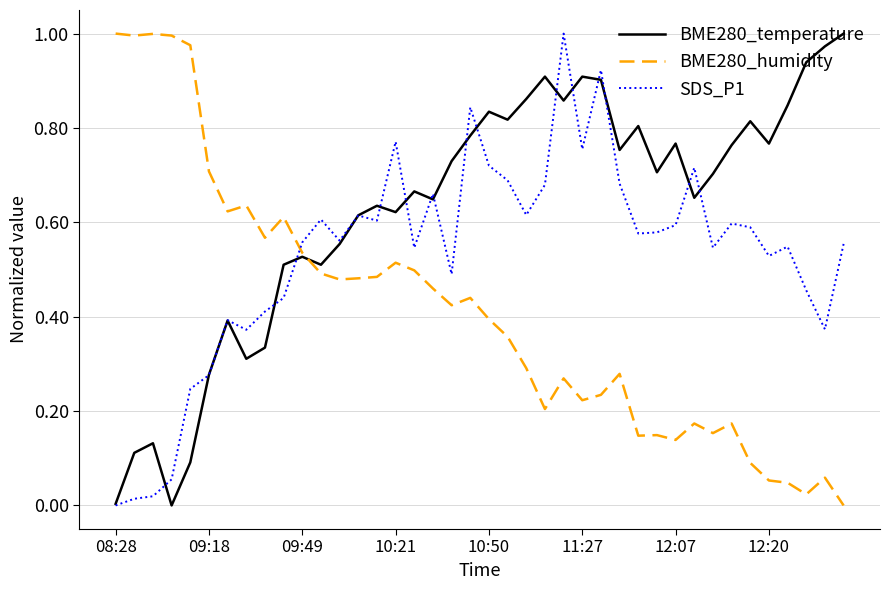

How many lines are shown in the chart?

3